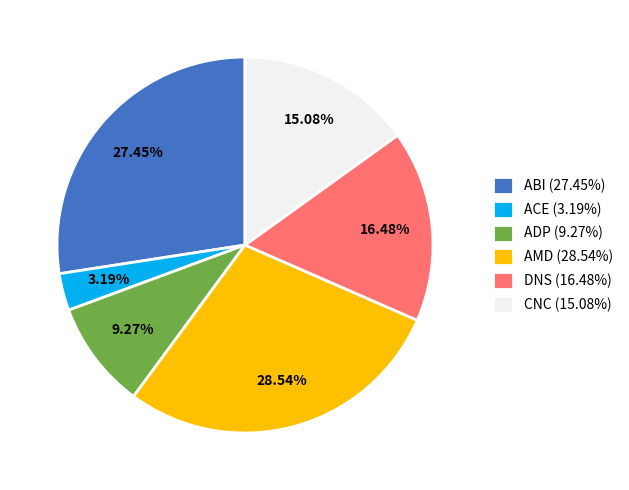

Combined, do ADP (9.27%) and ABI (27.45%) account for over 50%?

No